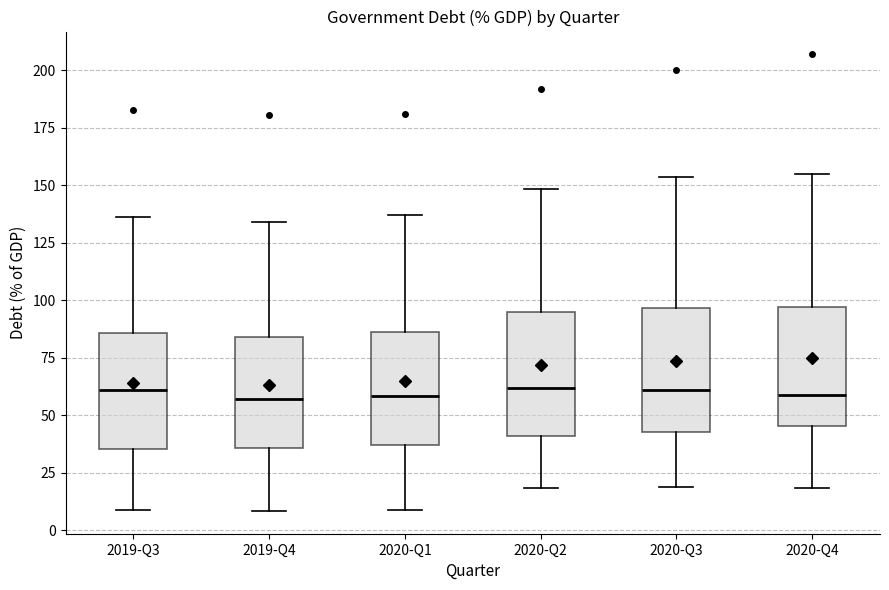

Where does the upper whisker of the box for 2020-Q2 end on the y-axis? The values are not printed on the chart, so give them approximately, as read against the axis.

150